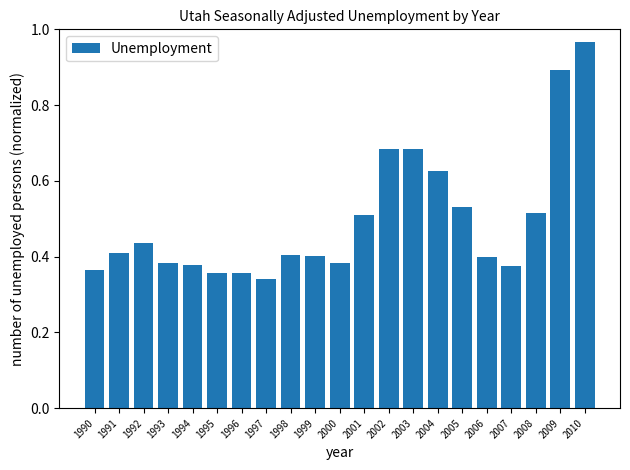

Are the bars grouped side by side (vs. stacked)?

No